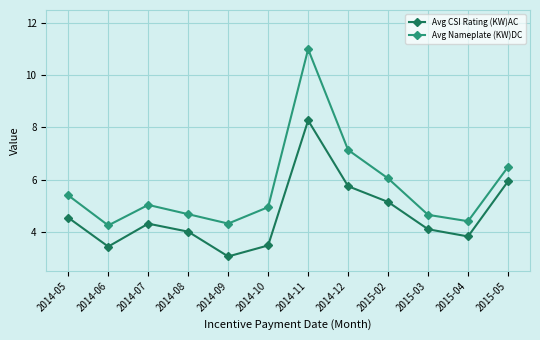

Rank the series by their maximum value, from highest to lowest.

Avg Nameplate (KW)DC, Avg CSI Rating (KW)AC